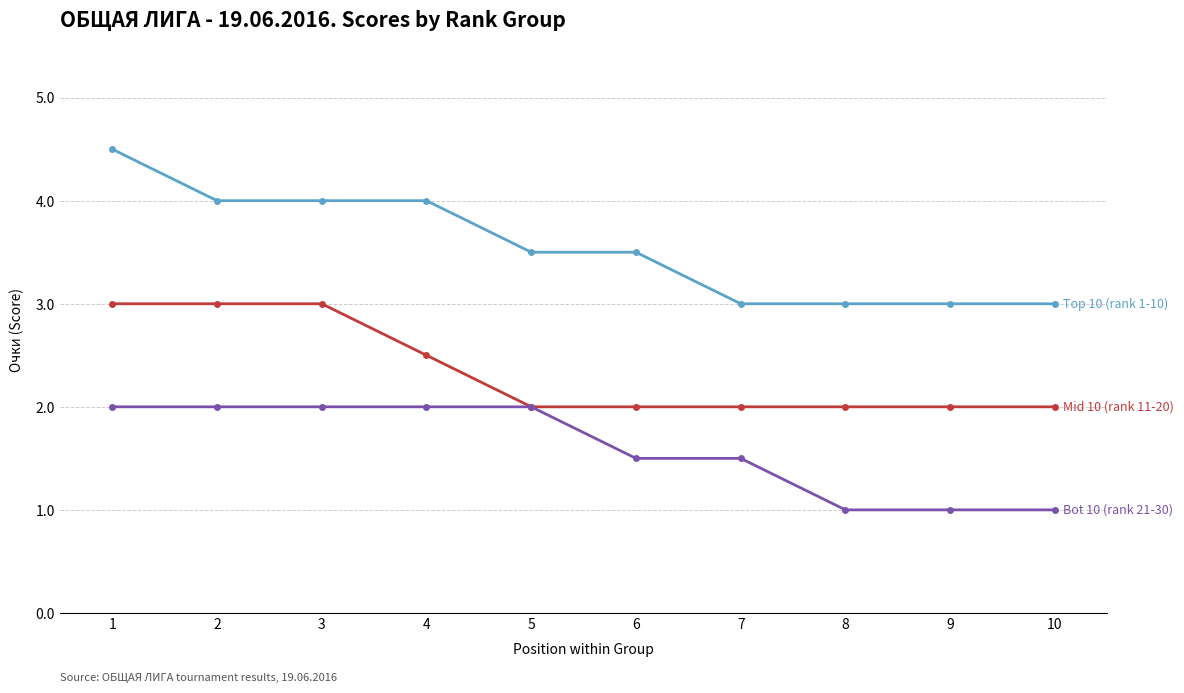

What is the smallest value displayed?

1.0